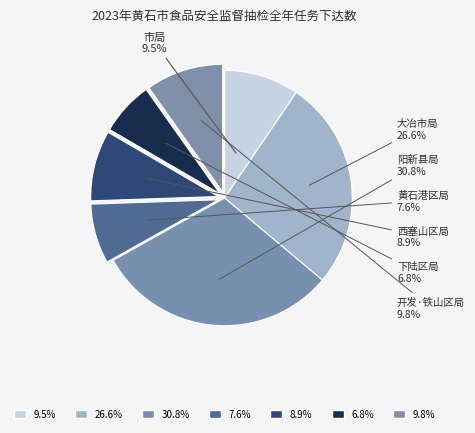

Which slice is the largest?

阳新县局